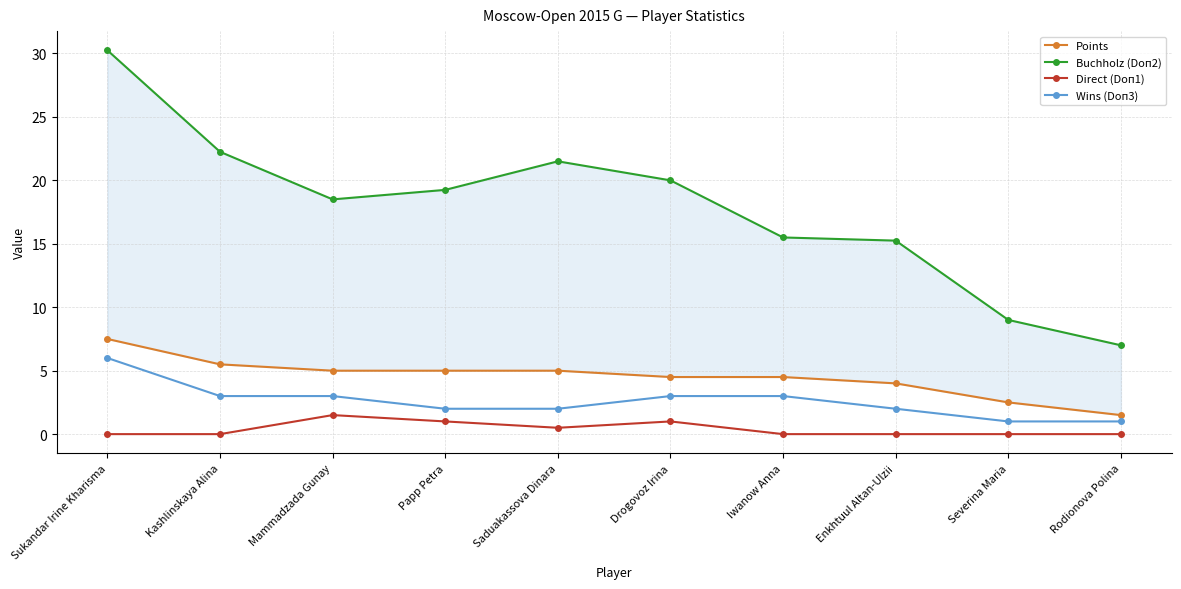

The value of Points at Enkhtuul Altan-Ulzii is 4.0. True or false?

True